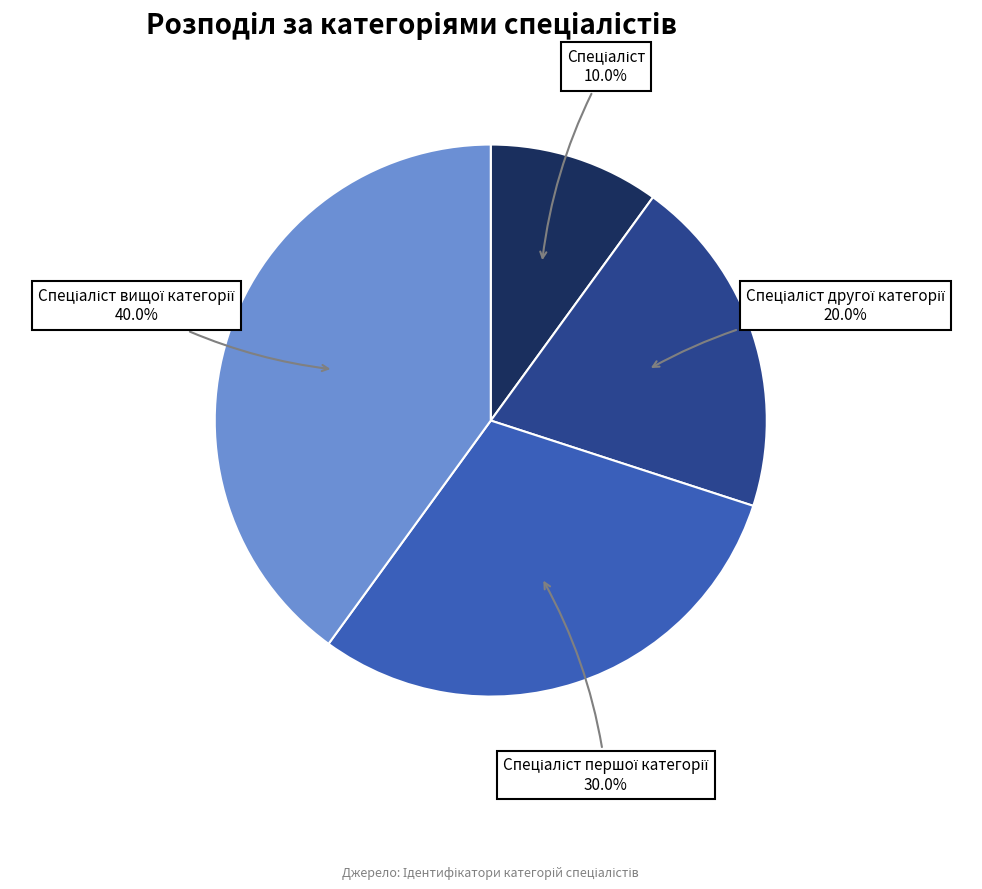

Is there any slice that represents more than half of the pie?

No